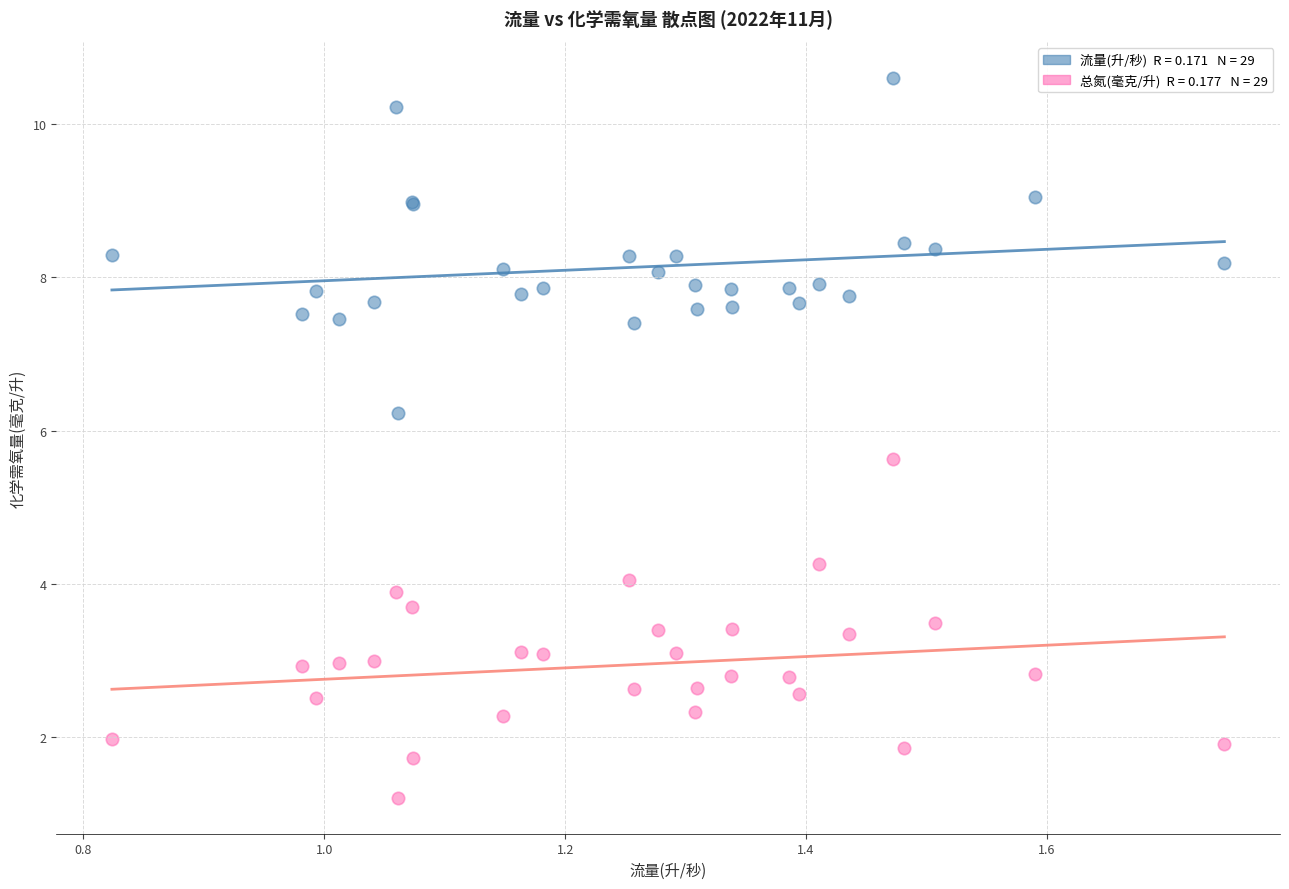

Across all series, what Y value is closest to 5?

5.6